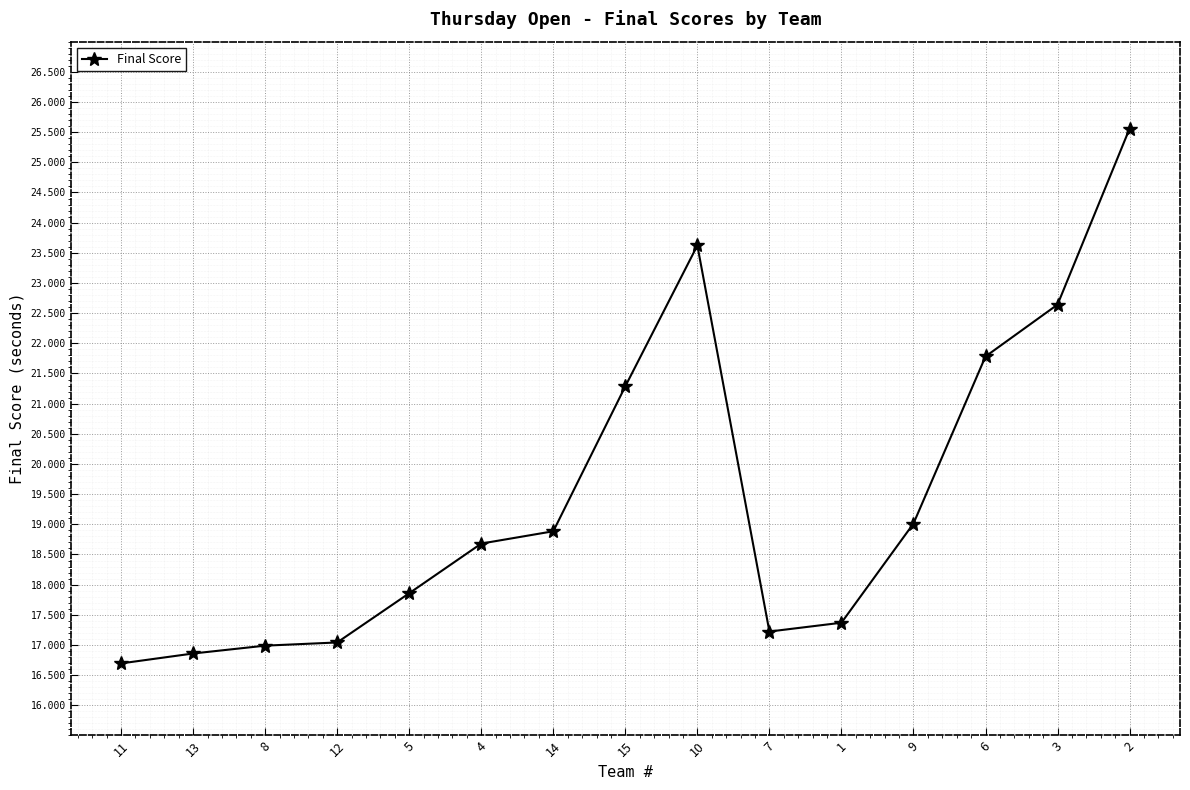

What position from the left is 15?

8